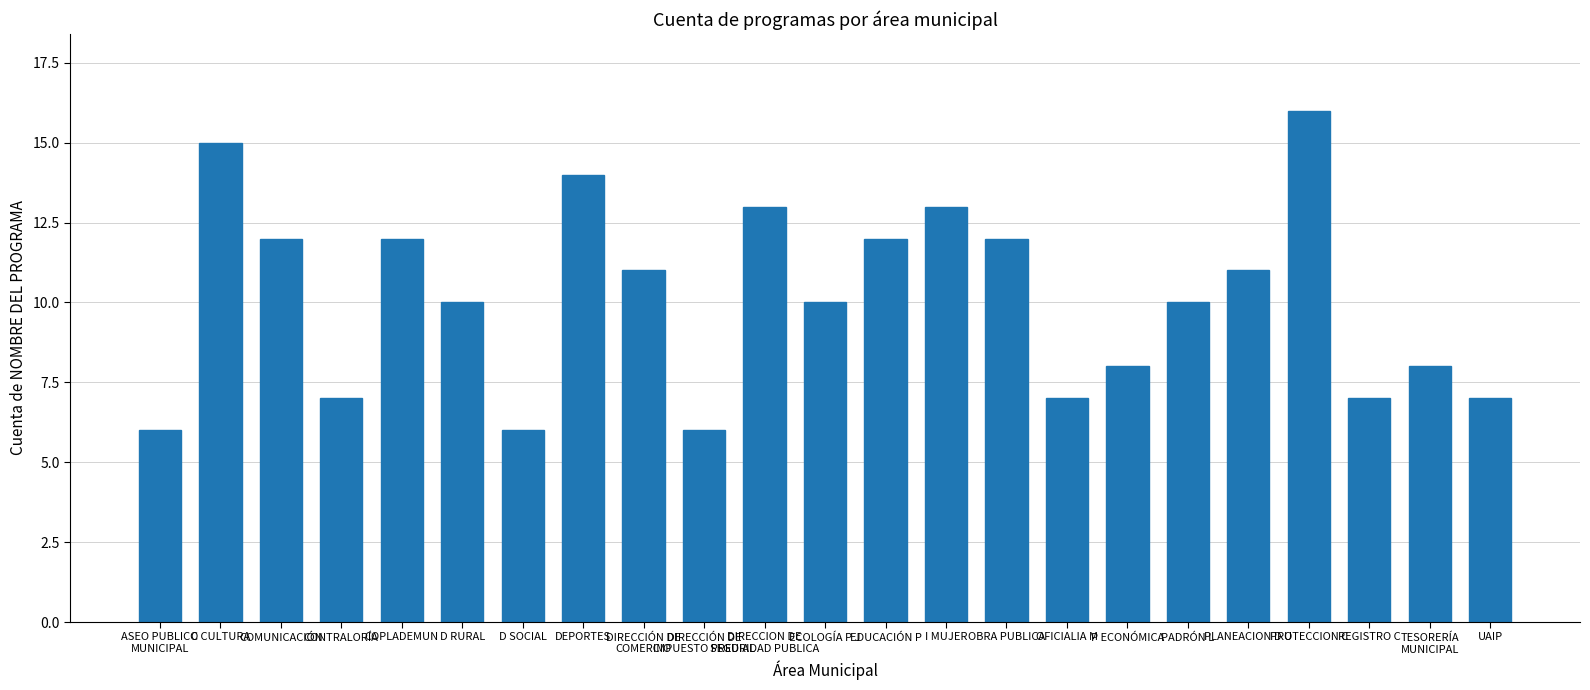

Reading right to left, what are all the values shown in this chart?

7	8	7	16	11	10	8	7	12	13	12	10	13	6	11	14	6	10	12	7	12	15	6